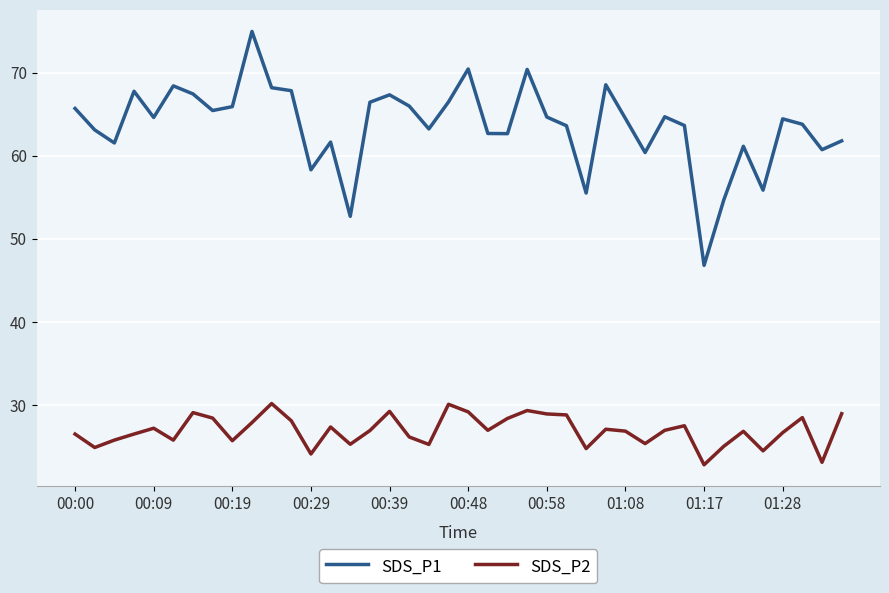

Does the chart display data point markers on the line(s)?

No